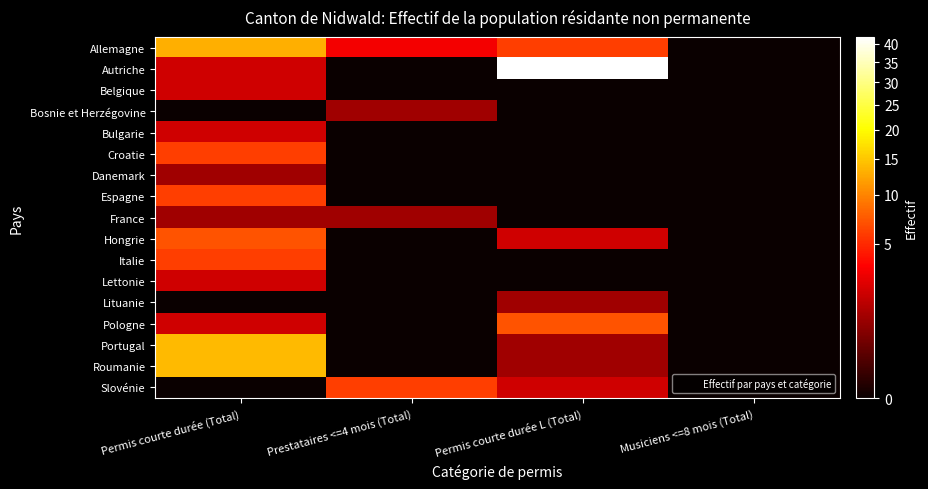

Reading right to left, transcribe all the data shown in this chart.

Allemagne: Musiciens <=8 mois (Total)=0	Permis courte durée L (Total)=6	Prestataires <=4 mois (Total)=3	Permis courte durée (Total)=13
Autriche: Musiciens <=8 mois (Total)=0	Permis courte durée L (Total)=42	Prestataires <=4 mois (Total)=0	Permis courte durée (Total)=2
Belgique: Musiciens <=8 mois (Total)=0	Permis courte durée L (Total)=0	Prestataires <=4 mois (Total)=0	Permis courte durée (Total)=2
Bosnie et Herzégovine: Musiciens <=8 mois (Total)=0	Permis courte durée L (Total)=0	Prestataires <=4 mois (Total)=1	Permis courte durée (Total)=0
Bulgarie: Musiciens <=8 mois (Total)=0	Permis courte durée L (Total)=0	Prestataires <=4 mois (Total)=0	Permis courte durée (Total)=2
Croatie: Musiciens <=8 mois (Total)=0	Permis courte durée L (Total)=0	Prestataires <=4 mois (Total)=0	Permis courte durée (Total)=6
Danemark: Musiciens <=8 mois (Total)=0	Permis courte durée L (Total)=0	Prestataires <=4 mois (Total)=0	Permis courte durée (Total)=1
Espagne: Musiciens <=8 mois (Total)=0	Permis courte durée L (Total)=0	Prestataires <=4 mois (Total)=0	Permis courte durée (Total)=6
France: Musiciens <=8 mois (Total)=0	Permis courte durée L (Total)=0	Prestataires <=4 mois (Total)=1	Permis courte durée (Total)=1
Hongrie: Musiciens <=8 mois (Total)=0	Permis courte durée L (Total)=2	Prestataires <=4 mois (Total)=0	Permis courte durée (Total)=7
Italie: Musiciens <=8 mois (Total)=0	Permis courte durée L (Total)=0	Prestataires <=4 mois (Total)=0	Permis courte durée (Total)=6
Lettonie: Musiciens <=8 mois (Total)=0	Permis courte durée L (Total)=0	Prestataires <=4 mois (Total)=0	Permis courte durée (Total)=2
Lituanie: Musiciens <=8 mois (Total)=0	Permis courte durée L (Total)=1	Prestataires <=4 mois (Total)=0	Permis courte durée (Total)=0
Pologne: Musiciens <=8 mois (Total)=0	Permis courte durée L (Total)=7	Prestataires <=4 mois (Total)=0	Permis courte durée (Total)=2
Portugal: Musiciens <=8 mois (Total)=0	Permis courte durée L (Total)=1	Prestataires <=4 mois (Total)=0	Permis courte durée (Total)=14
Roumanie: Musiciens <=8 mois (Total)=0	Permis courte durée L (Total)=1	Prestataires <=4 mois (Total)=0	Permis courte durée (Total)=14
Slovénie: Musiciens <=8 mois (Total)=0	Permis courte durée L (Total)=2	Prestataires <=4 mois (Total)=6	Permis courte durée (Total)=0